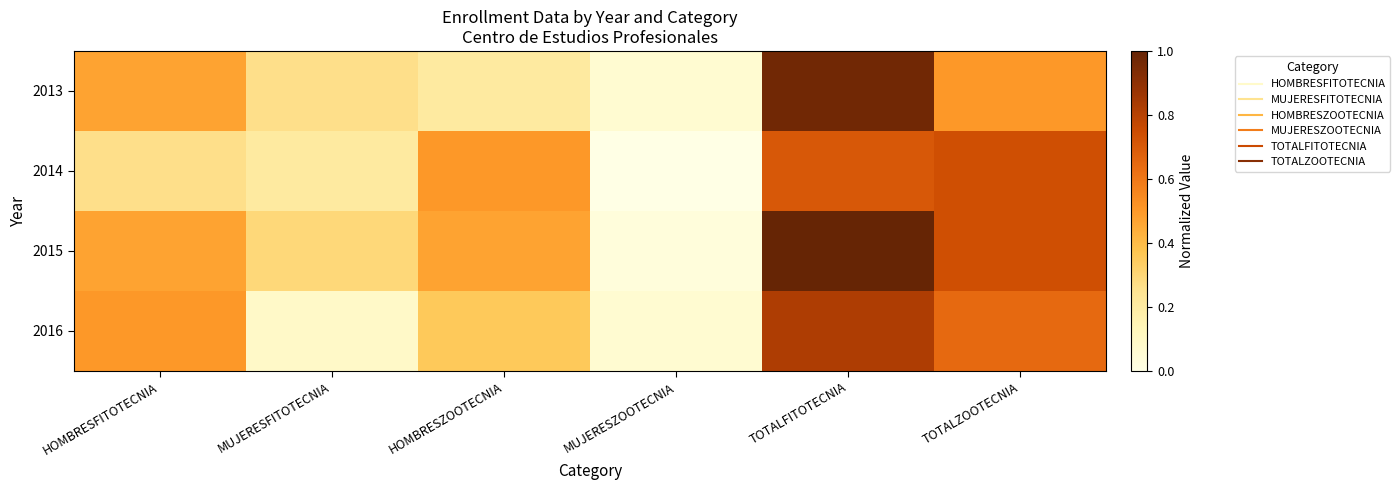

What is the difference between the highest and lowest values at HOMBRESZOOTECNIA?

0.3